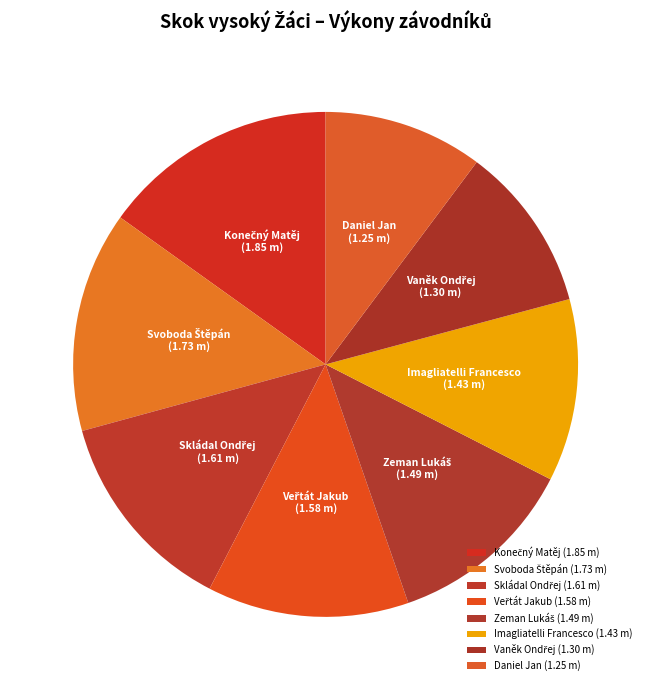

Is there a majority slice in this chart?

No